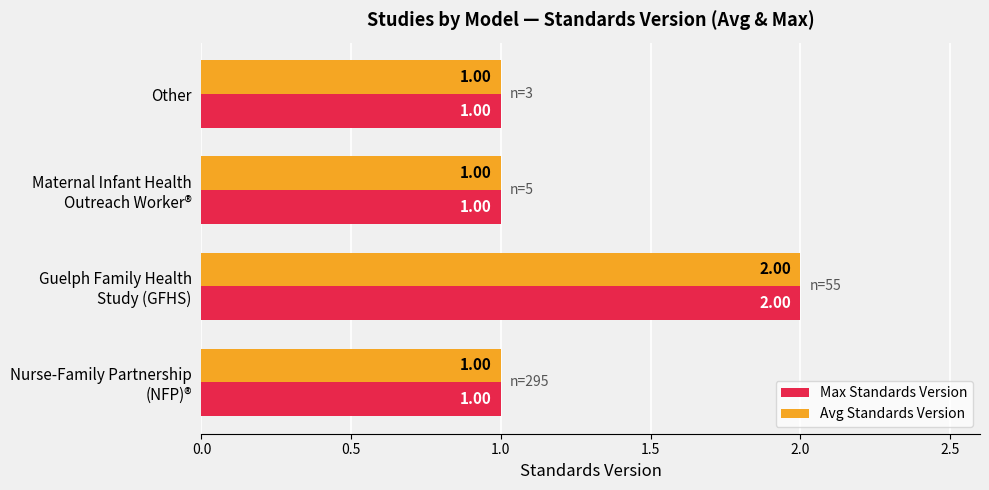

What is the sum of all Max Standards Version values?

5